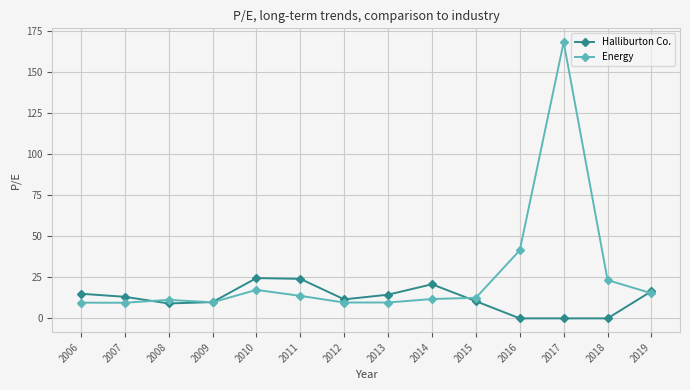

The value of Halliburton Co. at 2011 is 7.9. True or false?

False